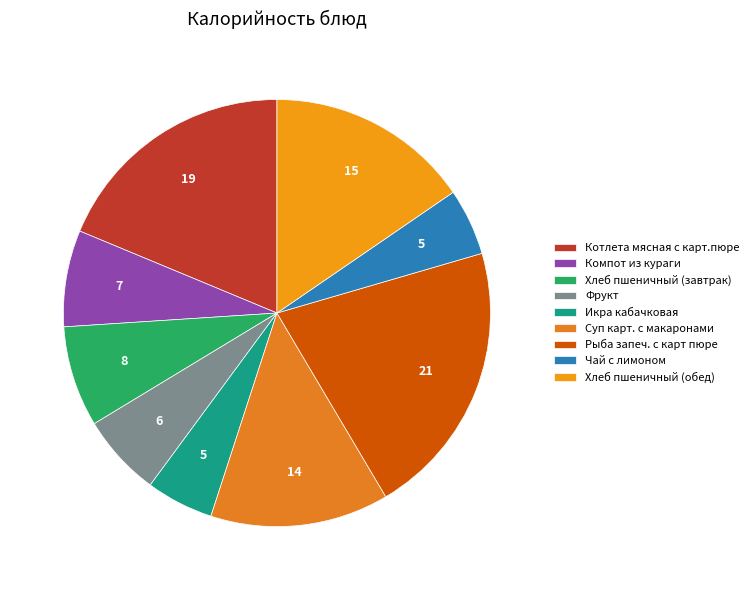

What percentage is NOT represented by Рыба запеч. с карт пюре?

79.0%